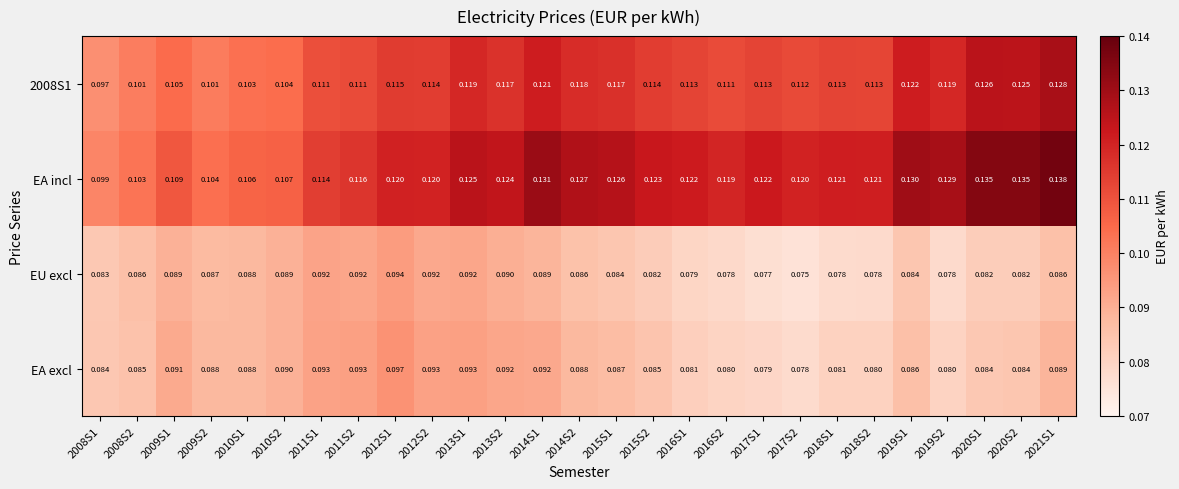

Which label corresponds to the smallest value in the chart?

2017S2